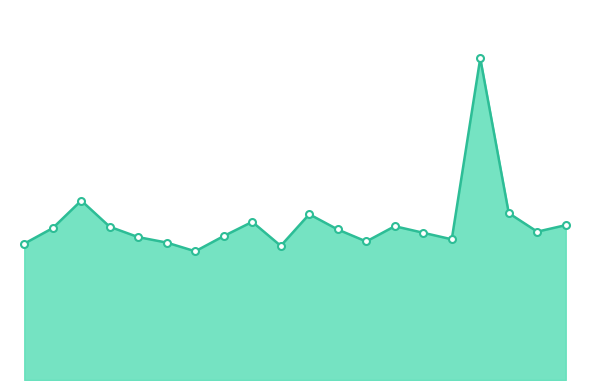

Is this an area chart (filled region under the line)?

Yes